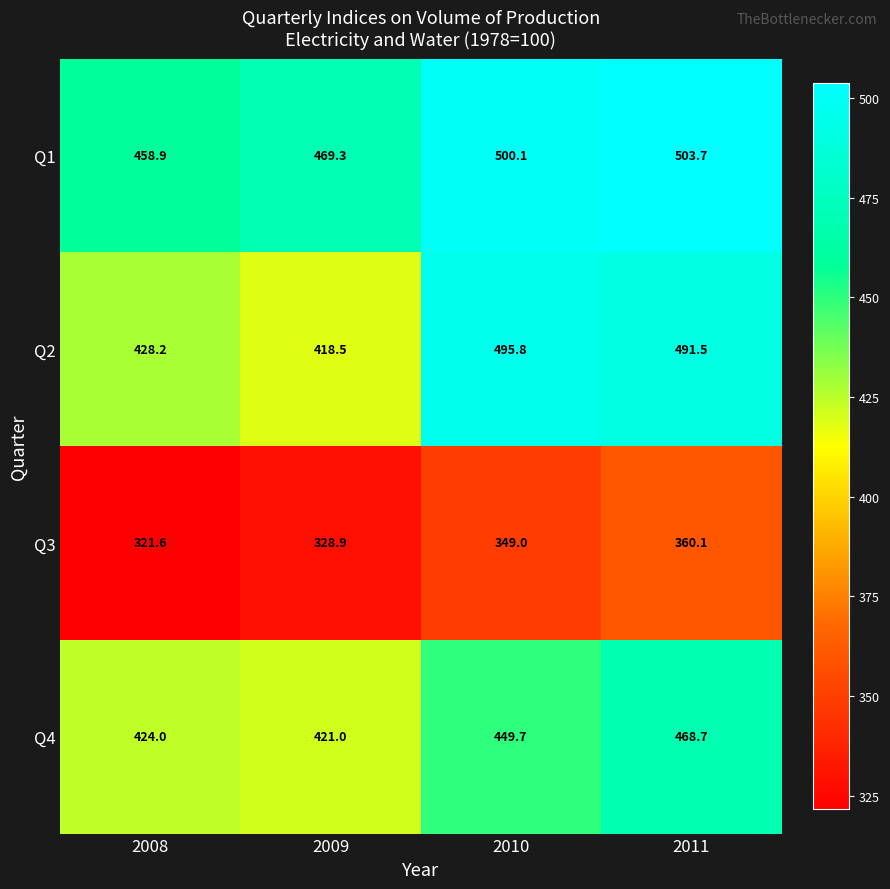

Between 2008 and 2010, which series saw the biggest shift?

Q2